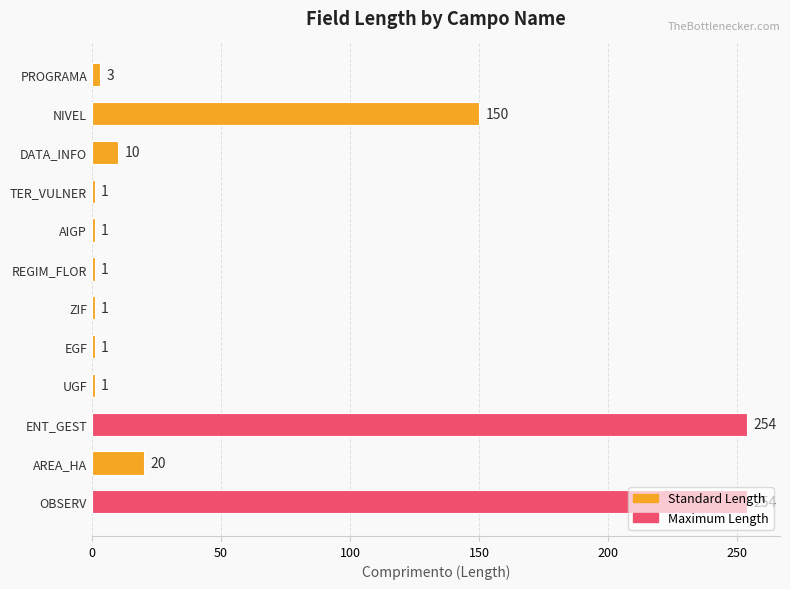

Between EGF and DATA_INFO, which is larger?

DATA_INFO